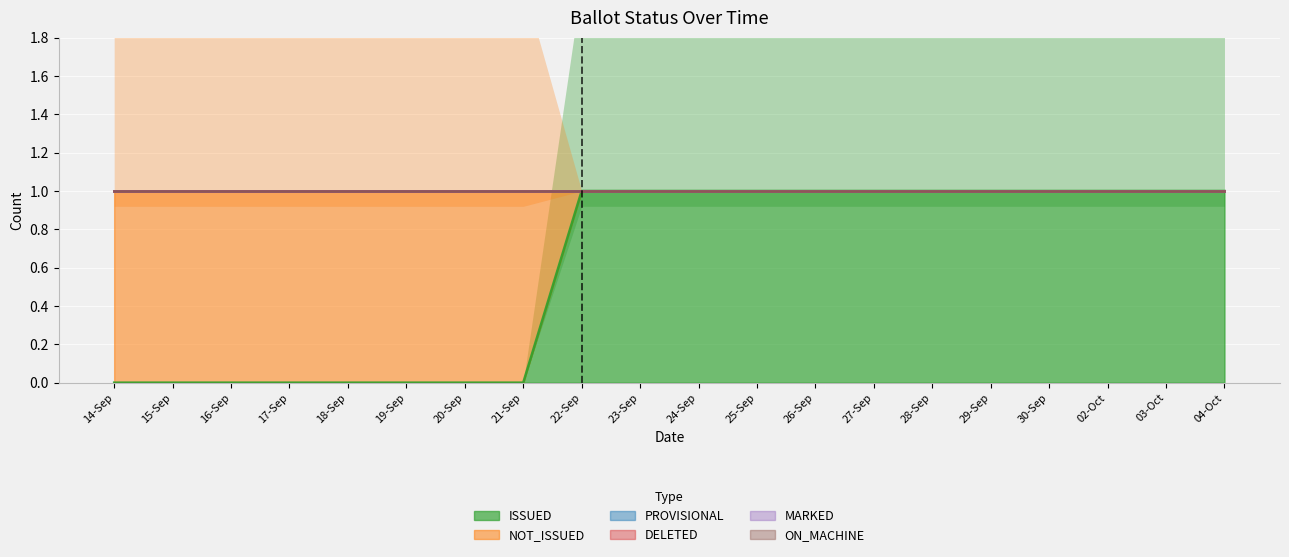

True or false: PROVISIONAL and NOT_ISSUED intersect in this chart.

False